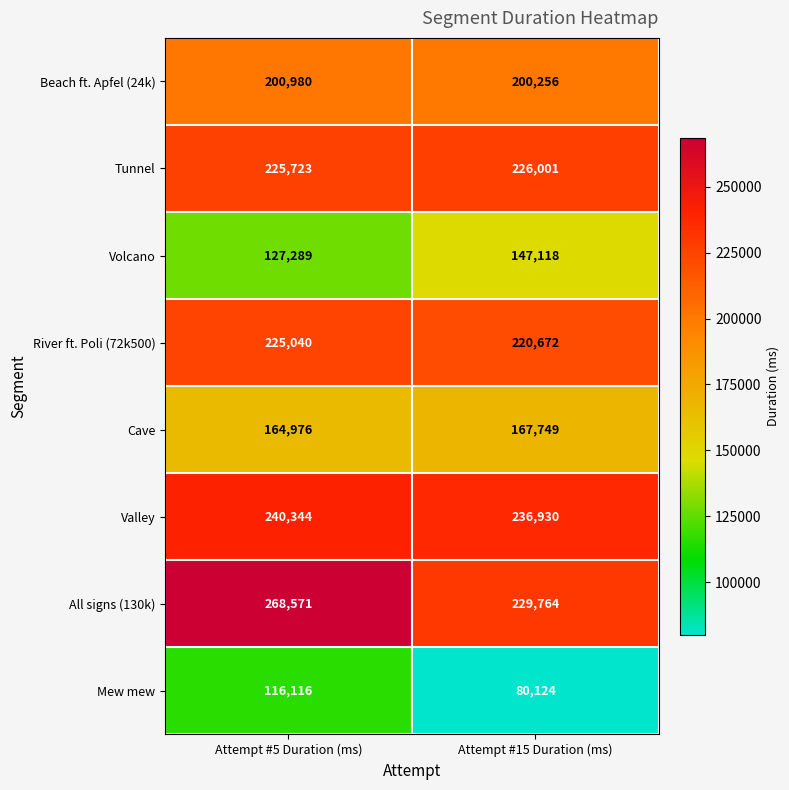

How many values in the Tunnel series are below 226001?

1